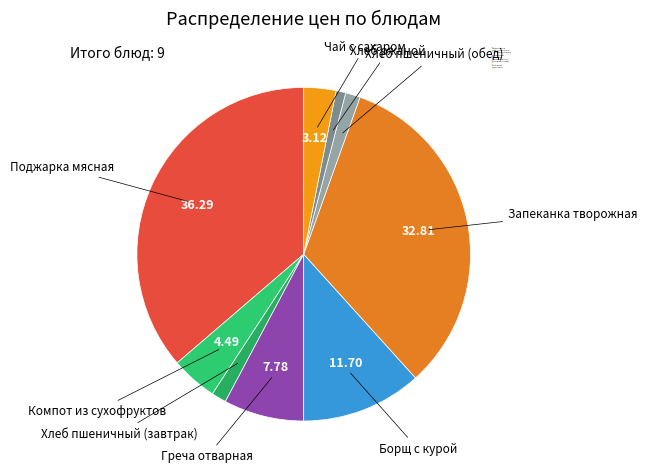

Approximately how many times larger is the value at Чай с сахаром compared to Хлеб ржаной?

3.3